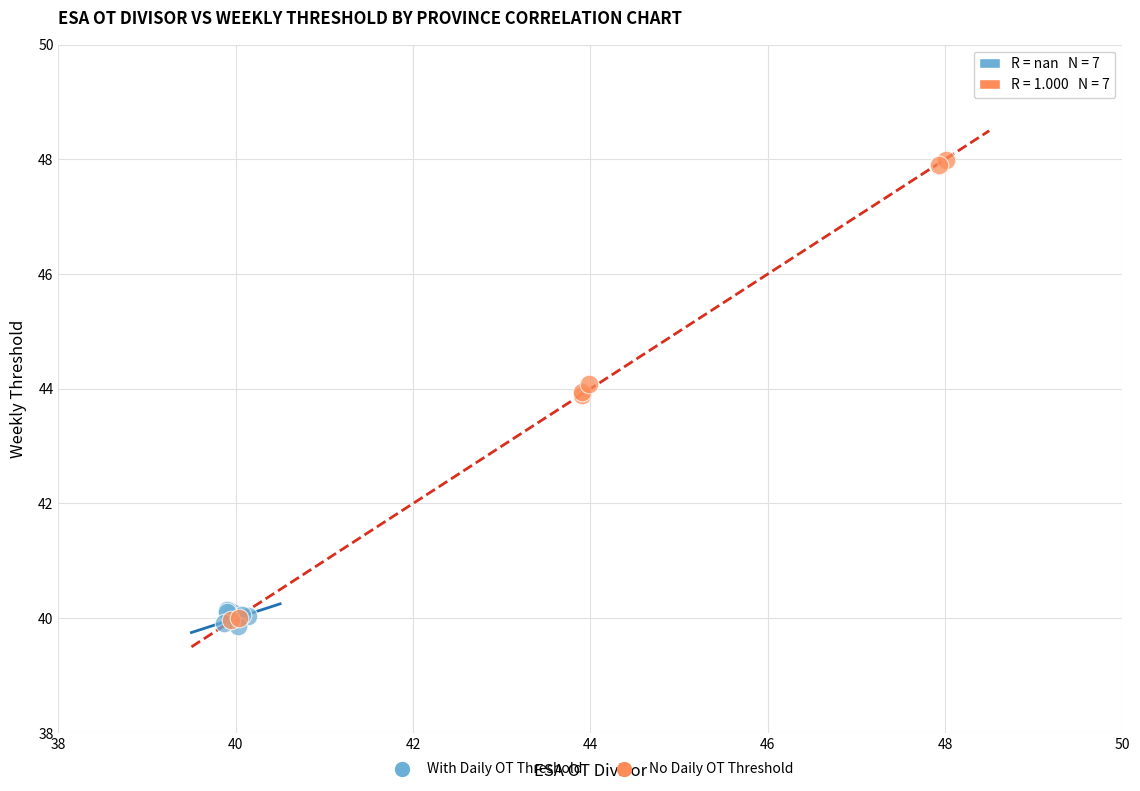

Which series reaches the maximum Y coordinate?

No Daily OT Threshold